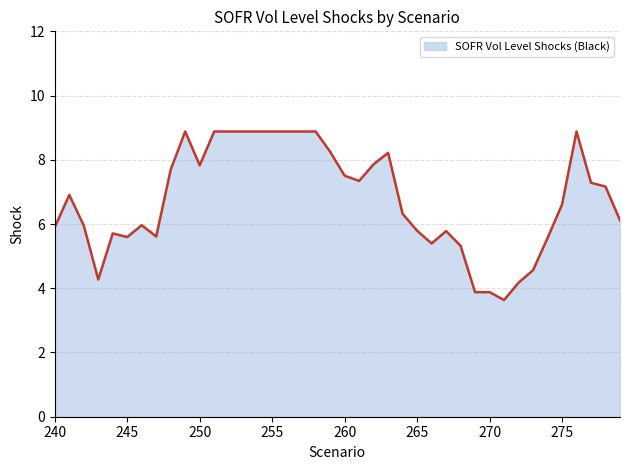

What is the greatest value displayed?

8.9